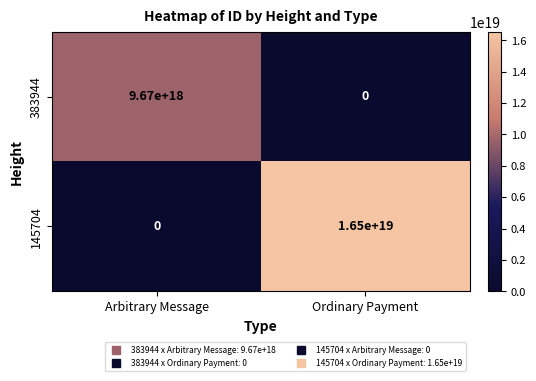

At which category is the sum across all series the highest?

Ordinary Payment